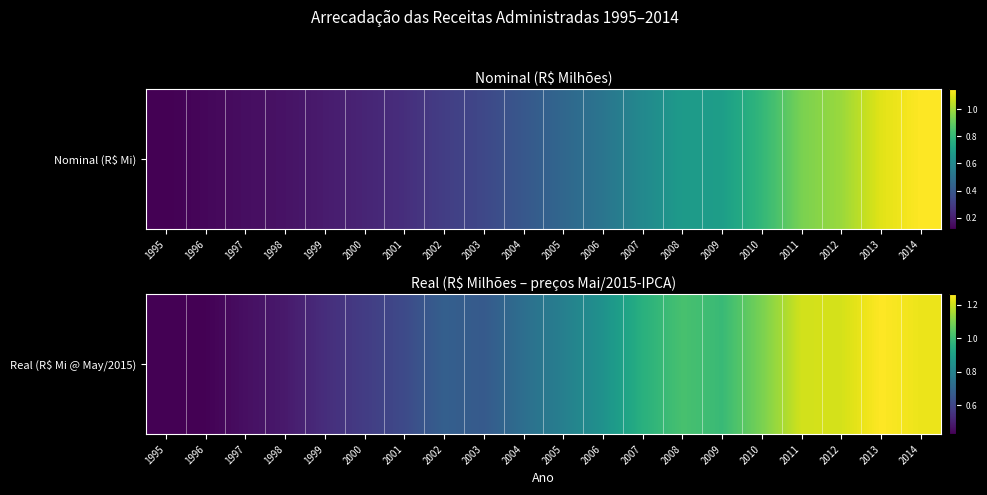

Approximately how many times larger is the value at 2003 compared to 2013?

0.5